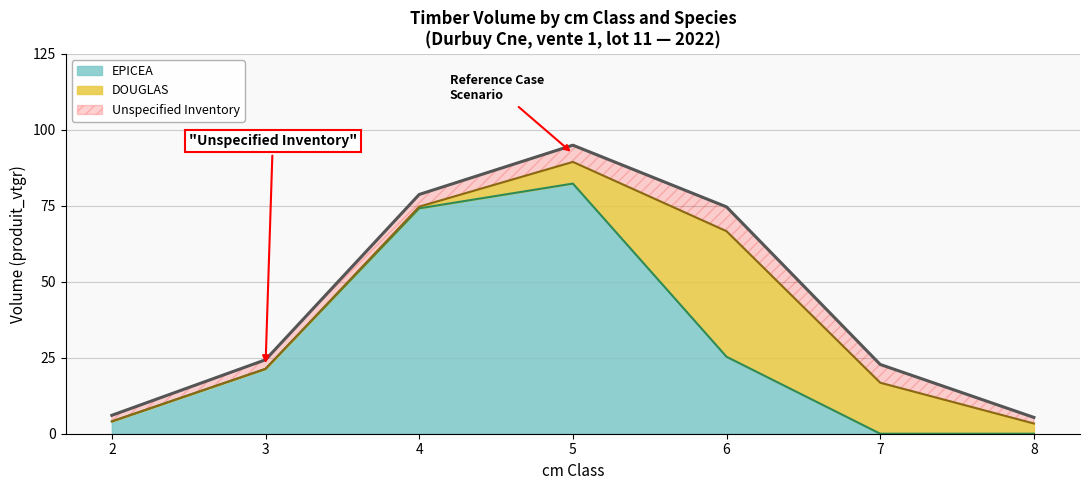

Which category has the highest value in the EPICEA series?

5